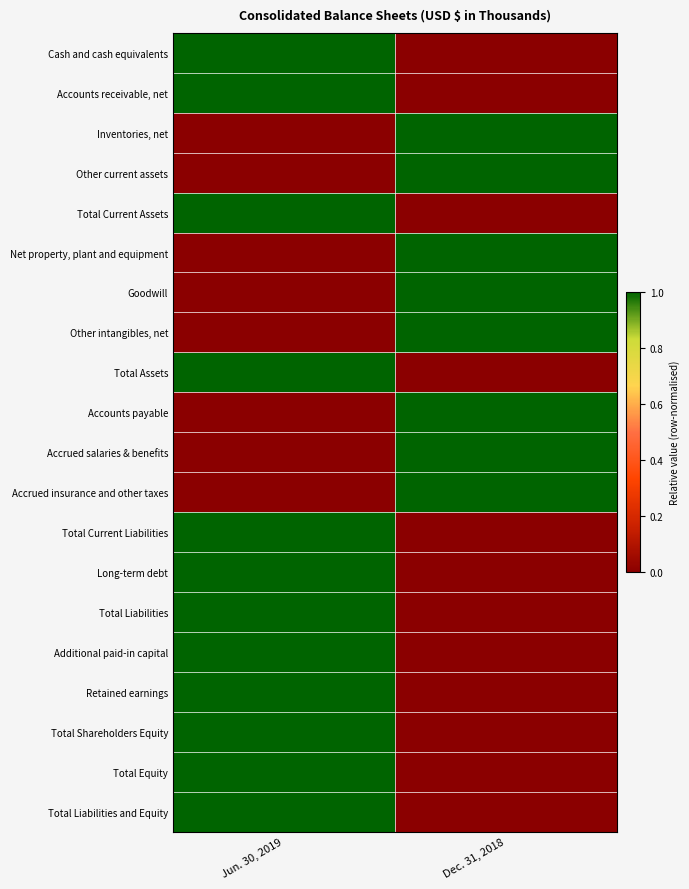

At which category is the sum across all series the highest?

Jun. 30, 2019